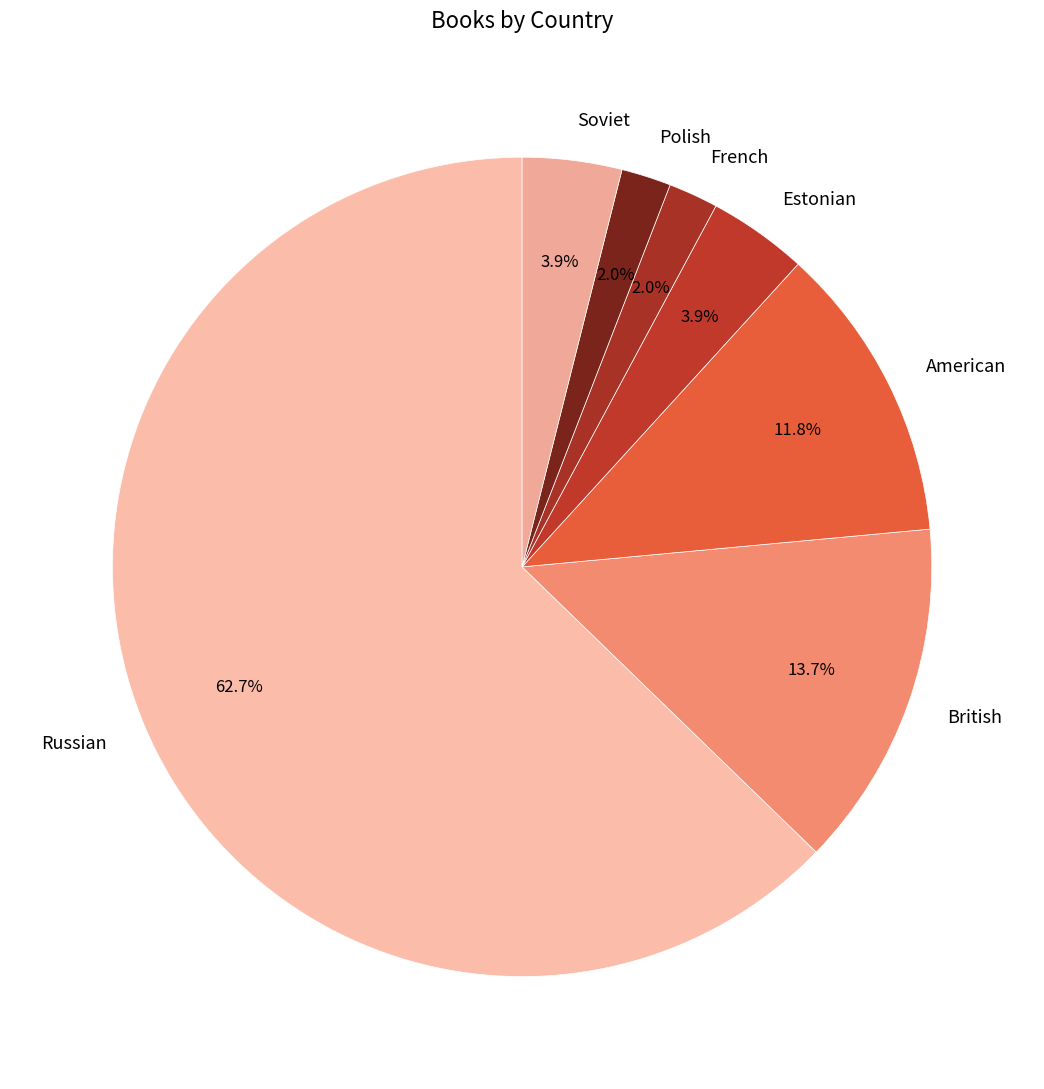

What percentage is the Soviet slice, to the nearest percent?

4%